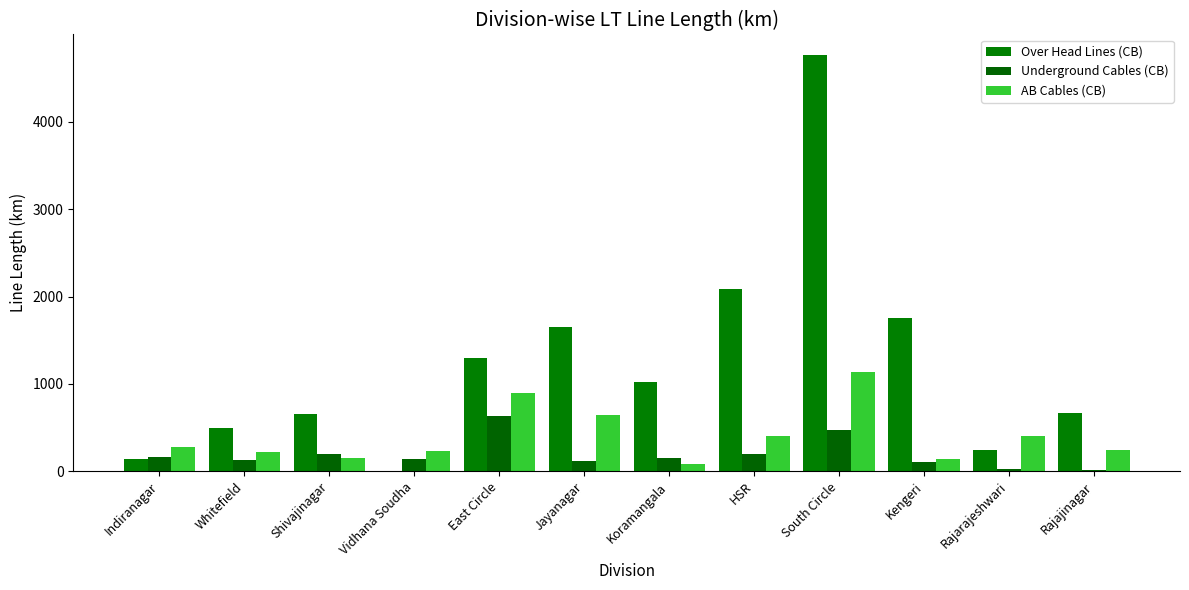

Is it true that AB Cables (CB) equals 101.6 at Rajarajeshwari?

False